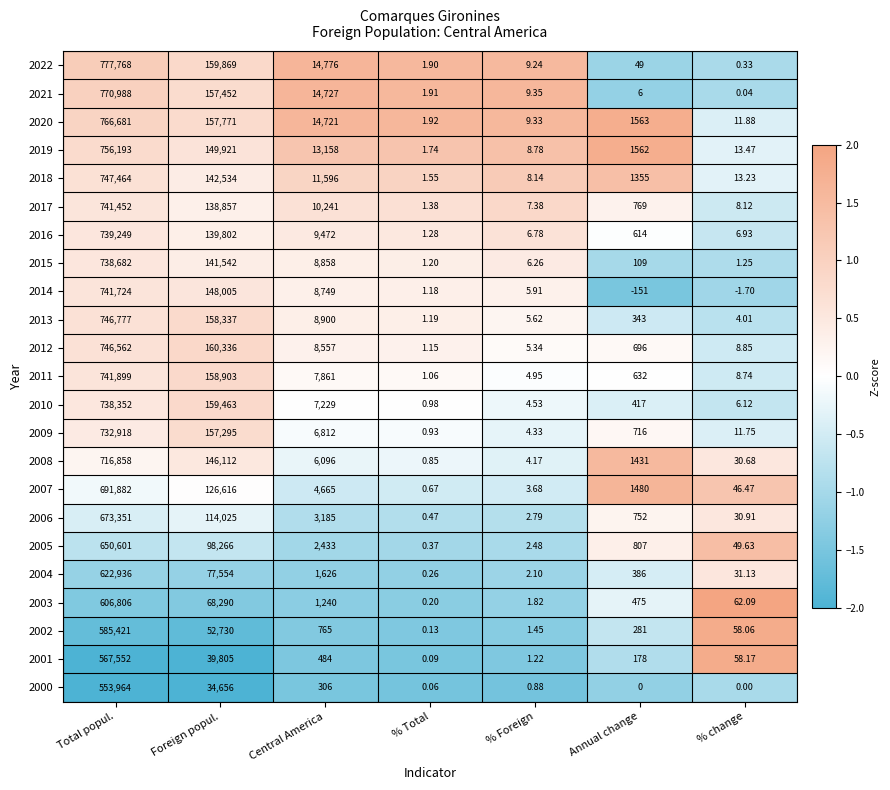

Count the number of categories in the chart.

7